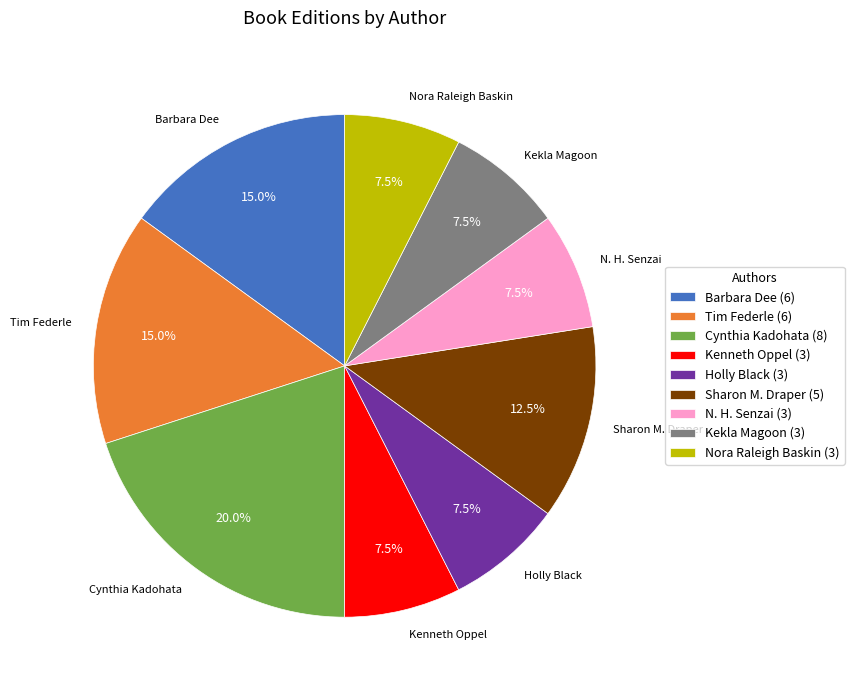

What is the ratio of the value at Barbara Dee (6) to the value at Tim Federle (6)?

1.0